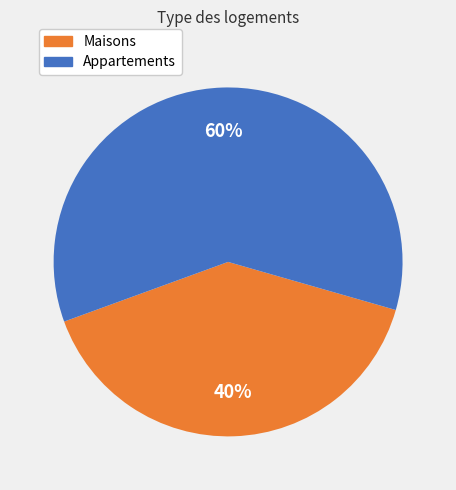

To the nearest percent, what is the difference between the largest and smallest slice percentages?

20%